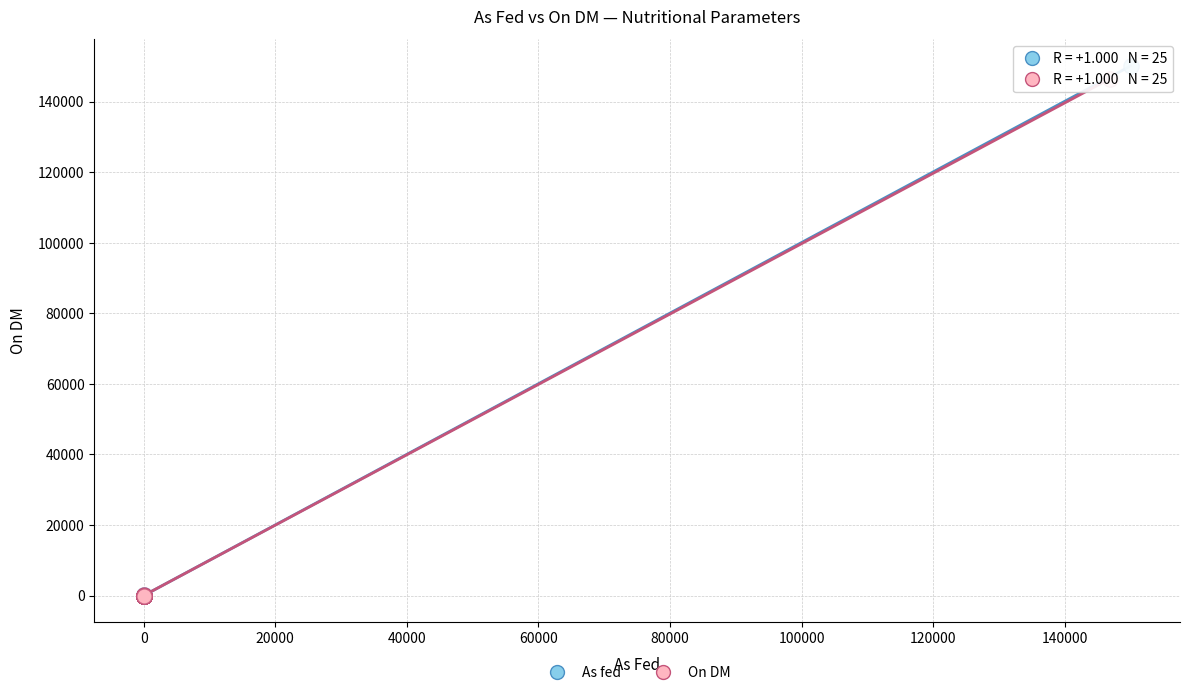

Which series contains the highest Y value?

As fed